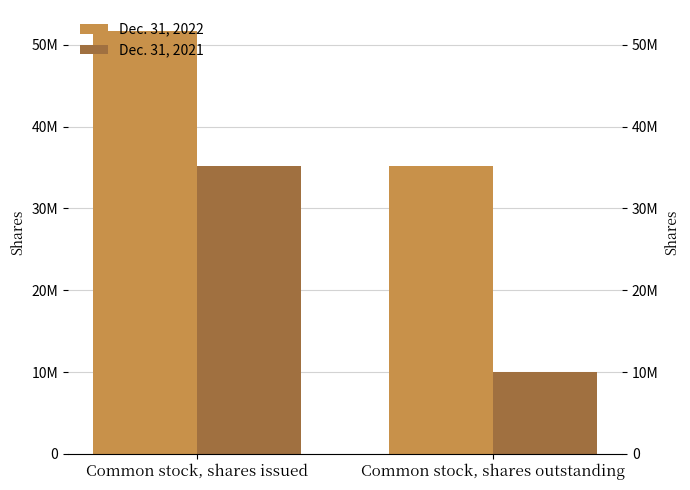

List the series in order of their overall mean, highest first.

Dec. 31, 2022, Dec. 31, 2021